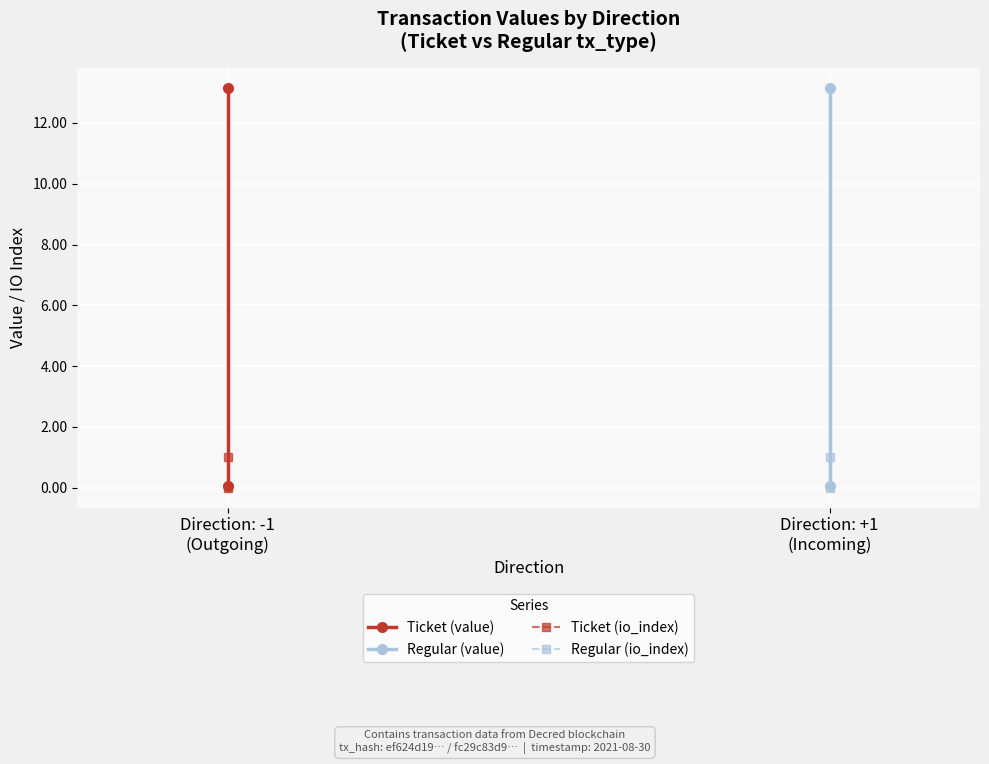

What is the difference between the maximum and minimum values in the Regular (io_index) series?

1.0